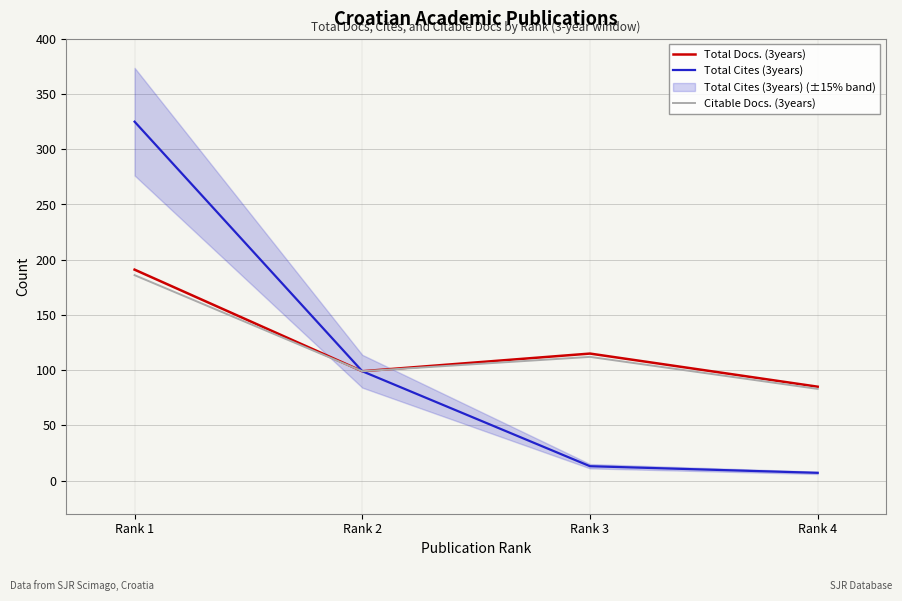

At which label is Total Cites (3years) closest to 166?

Rank 2